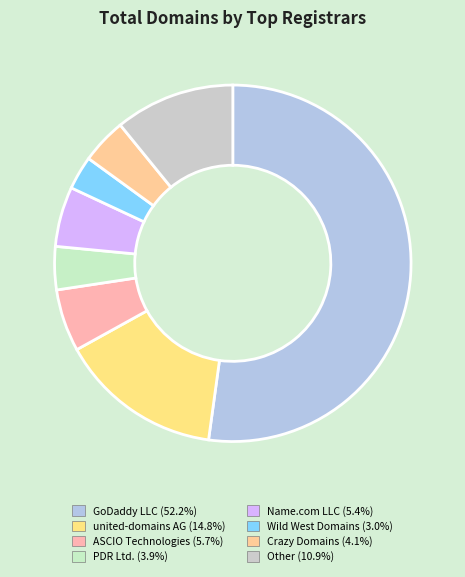

To the nearest percent, what portion does GoDaddy LLC represent?

52%